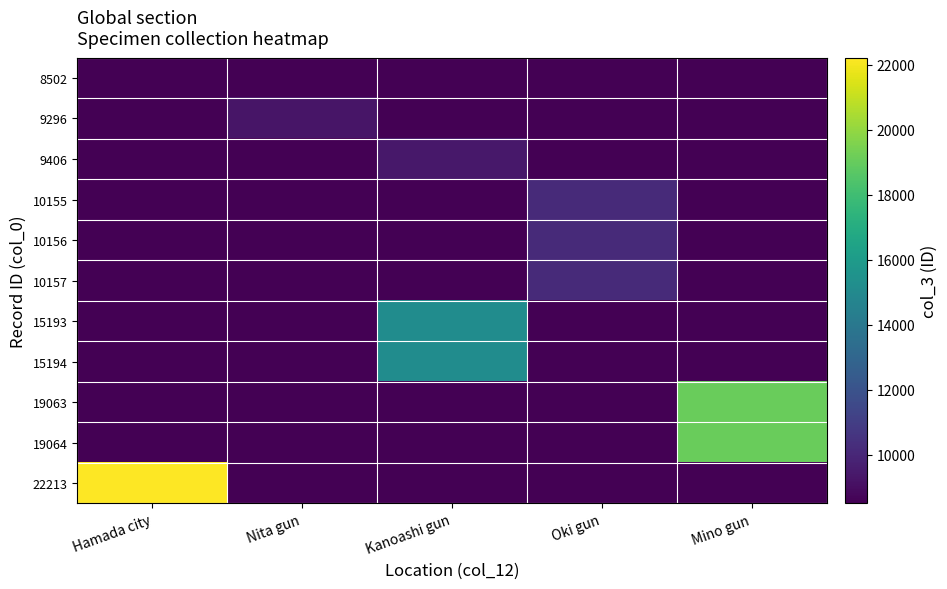

Which series has the largest range (max minus min)?

22213